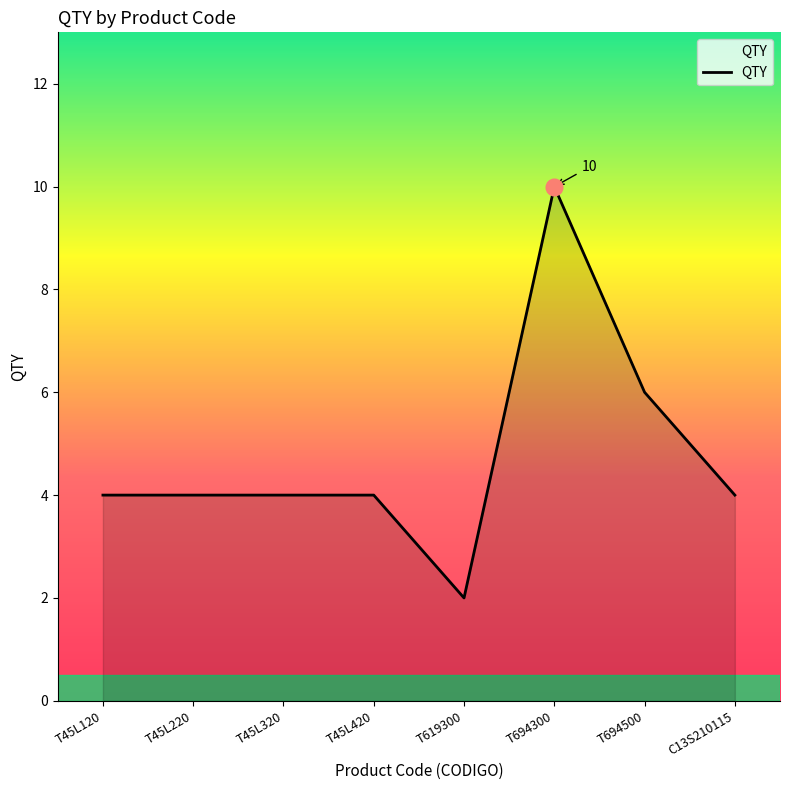

How many series are shown in this chart?

1